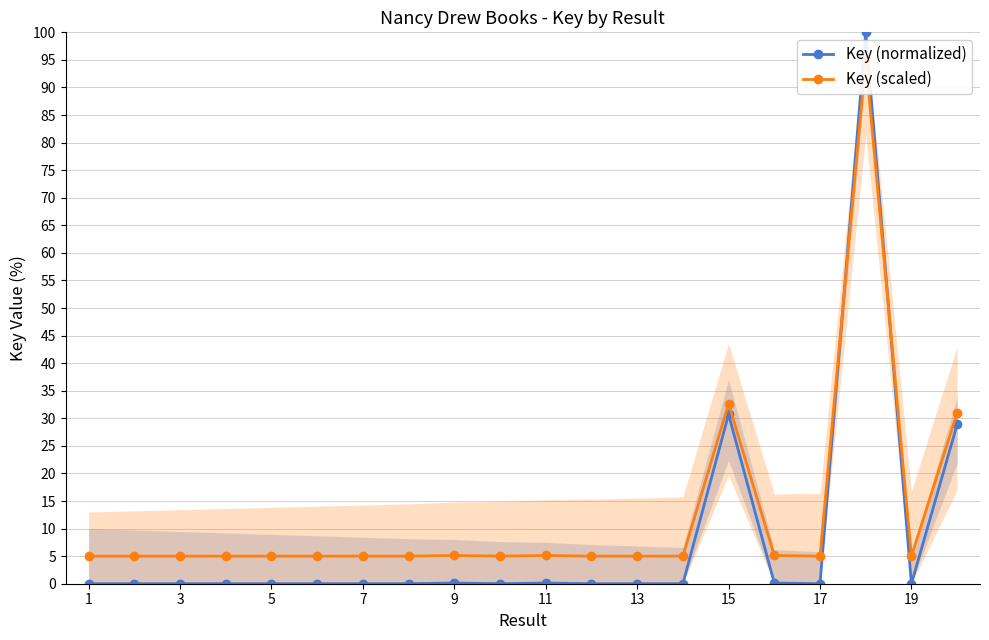

The Key (normalized) series shows 41.7 at 15. True or false?

False